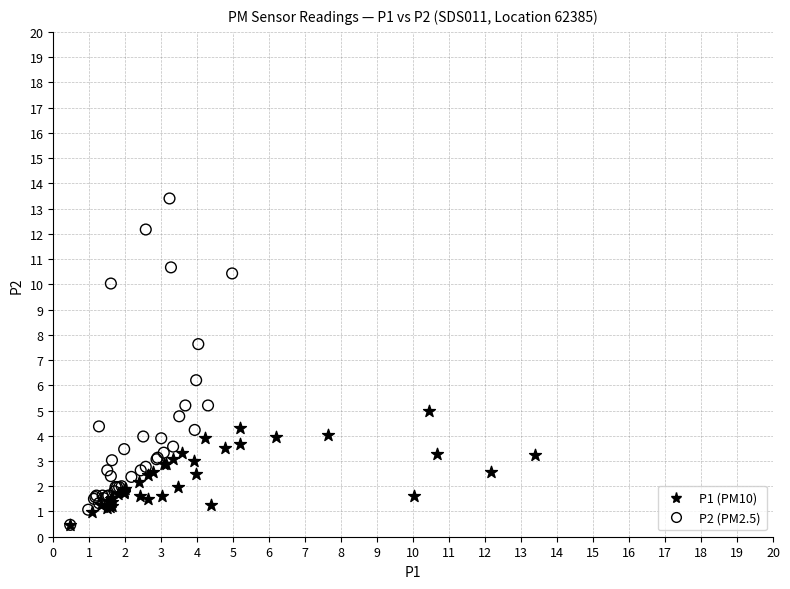

Which series contains the highest Y value?

P2 (PM2.5)